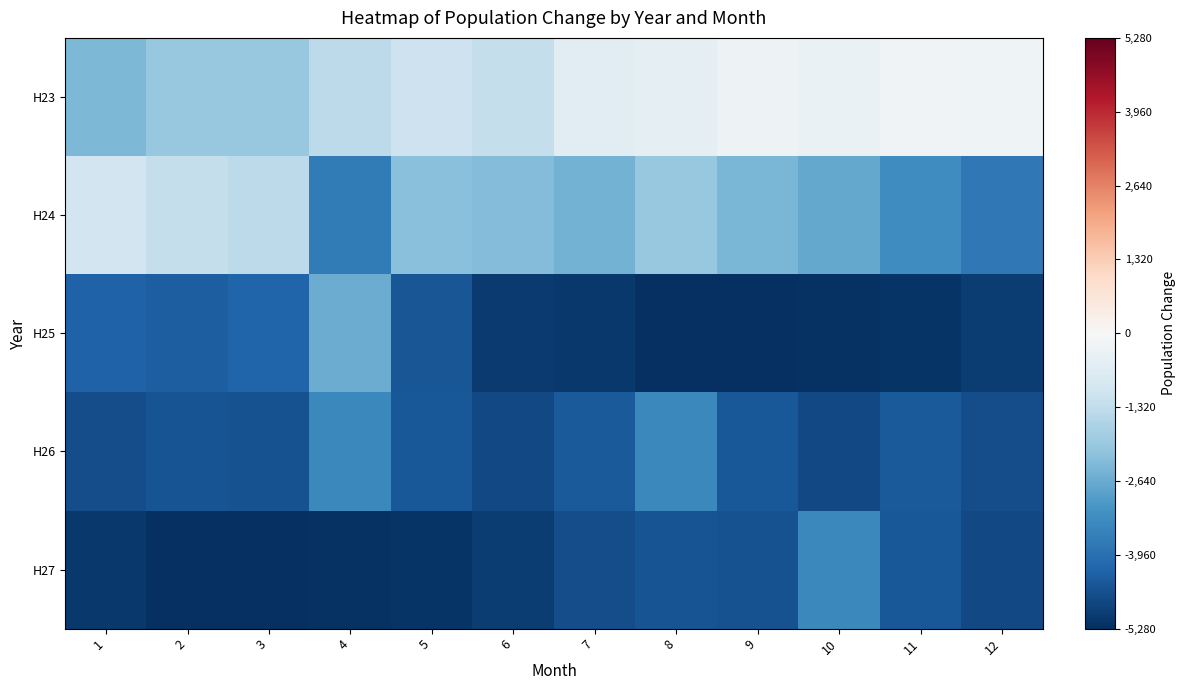

Which series has the largest total across all categories?

H23